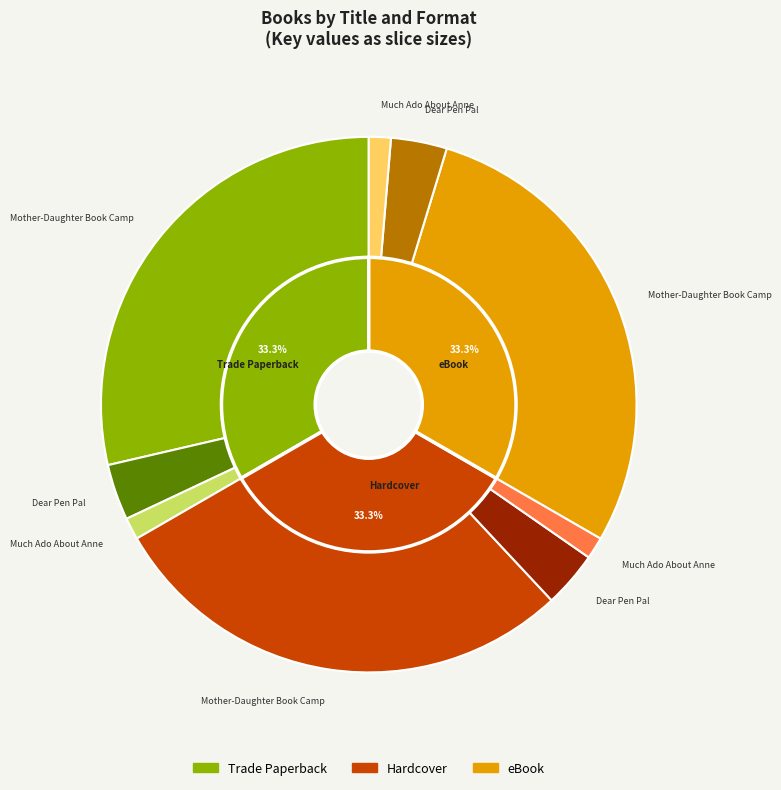

To the nearest percent, what percentage of the pie is Much Ado About Anne?

4%